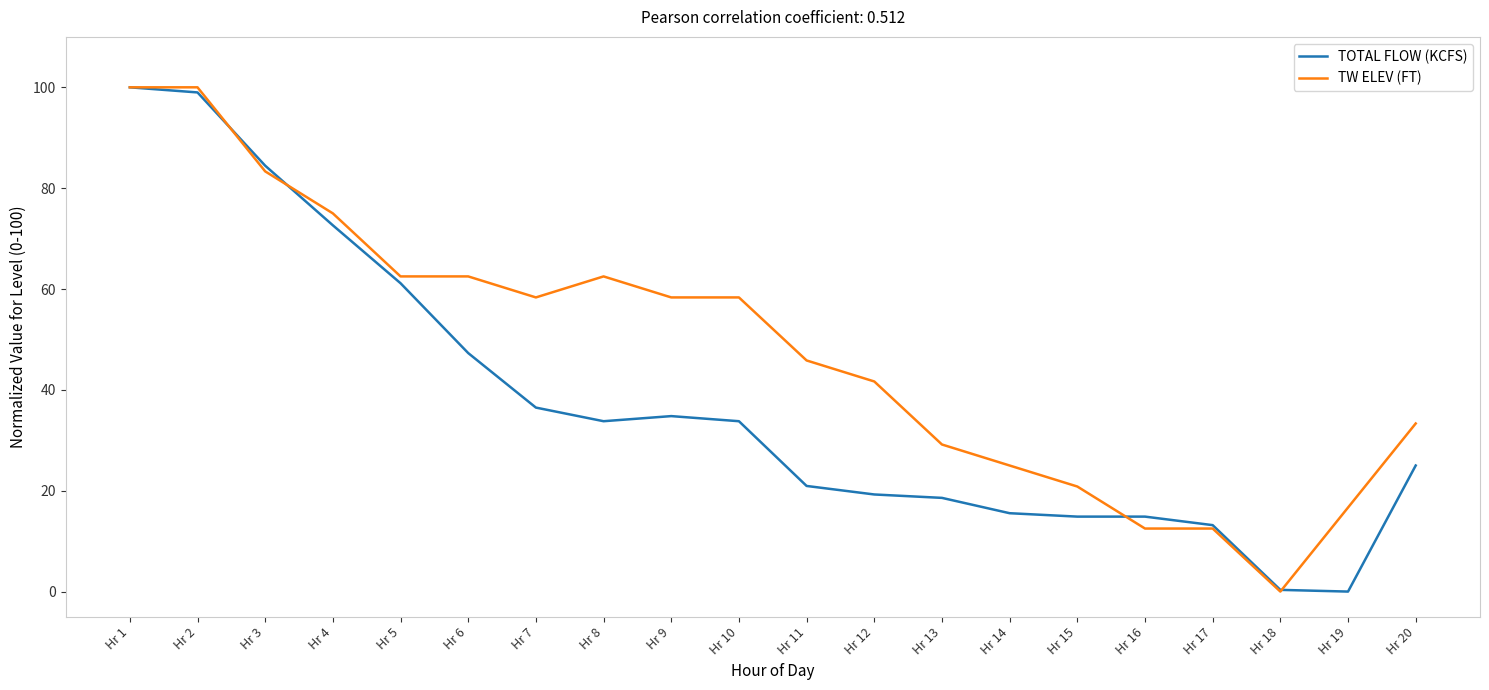

How many lines are shown in the chart?

2